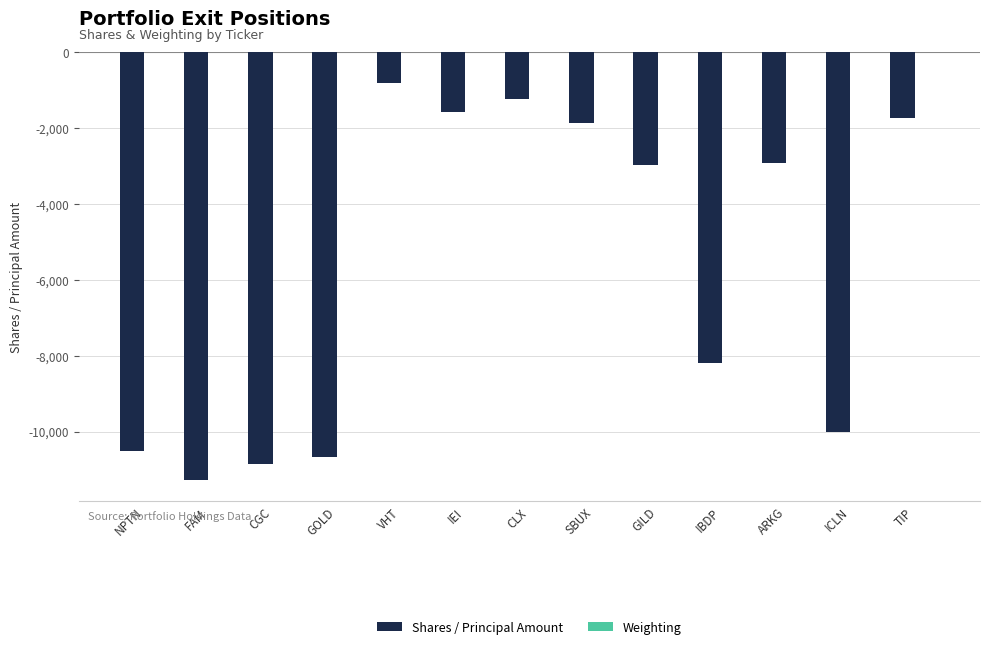

Which series changed the most between CGC and GILD?

Shares / Principal Amount